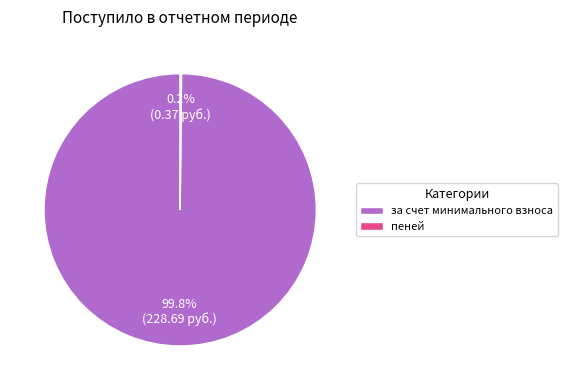

How much of the chart is everything except за счет минимального взноса?

0.2%